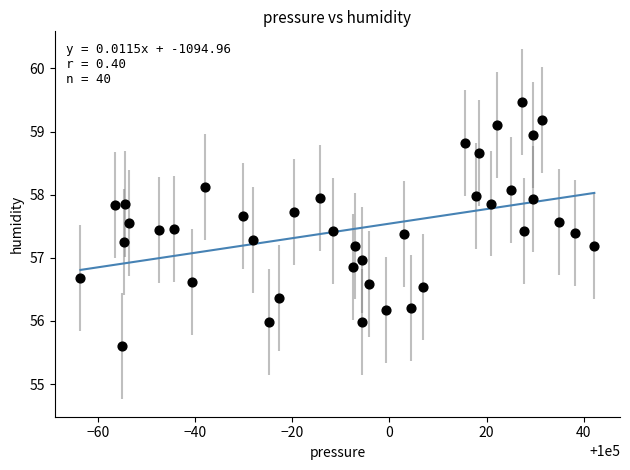

What is the range of X values (max minus min)?

105.8